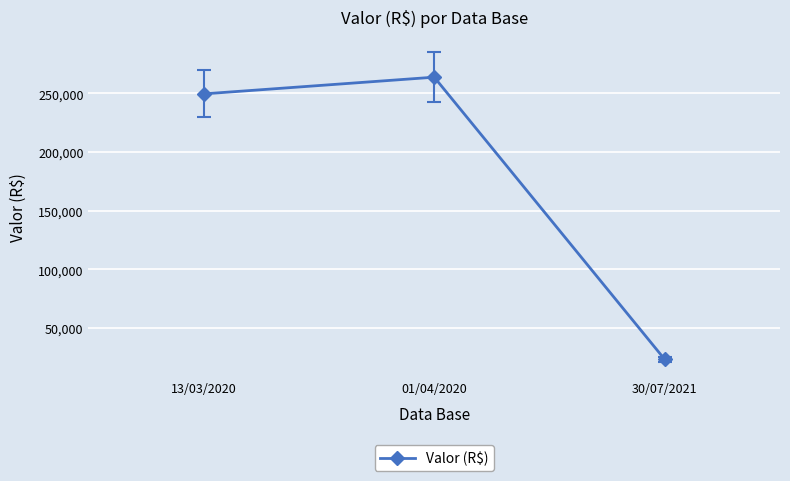

What is the difference between the maximum and minimum values?

240591.4